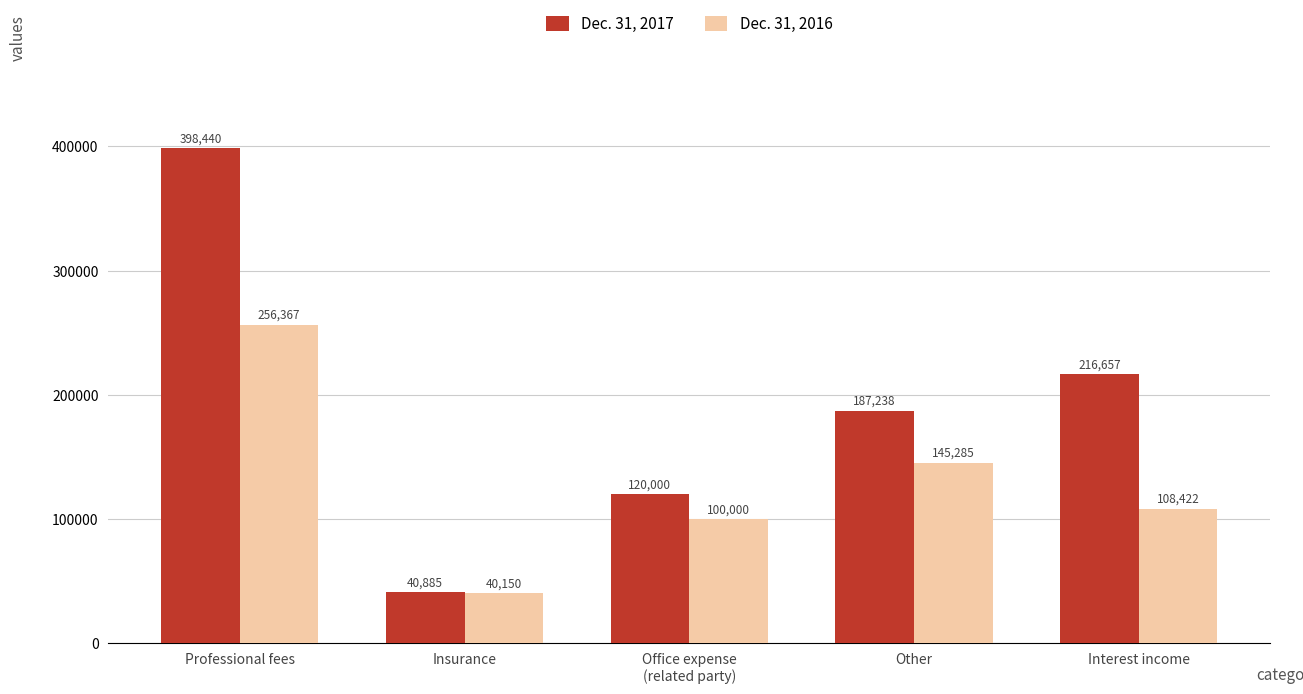

What is the label of the 4th bar from the left?

Other